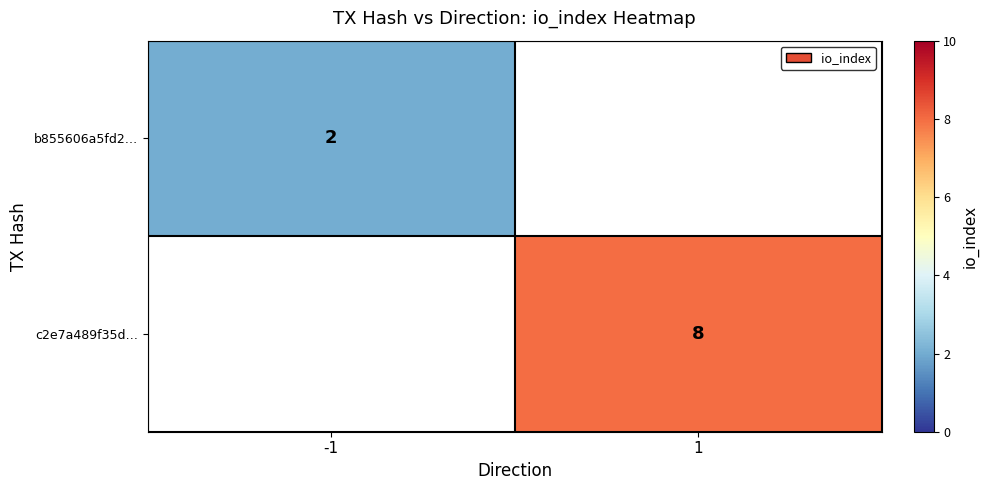

What is the smallest value displayed?

2.0